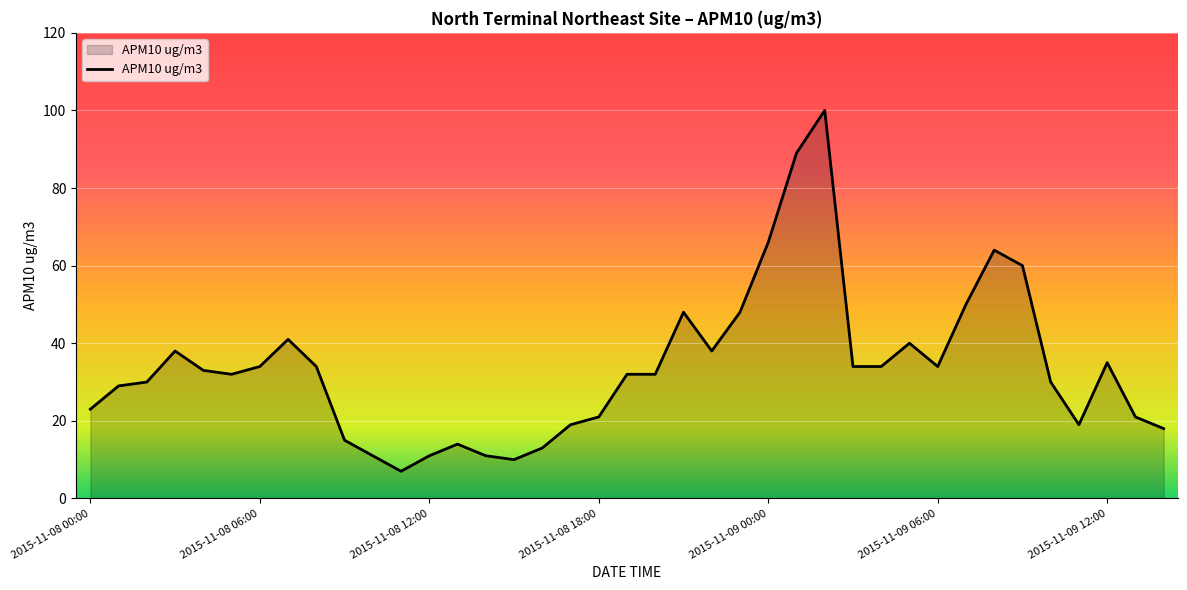

Does the chart display data point markers on the line(s)?

No